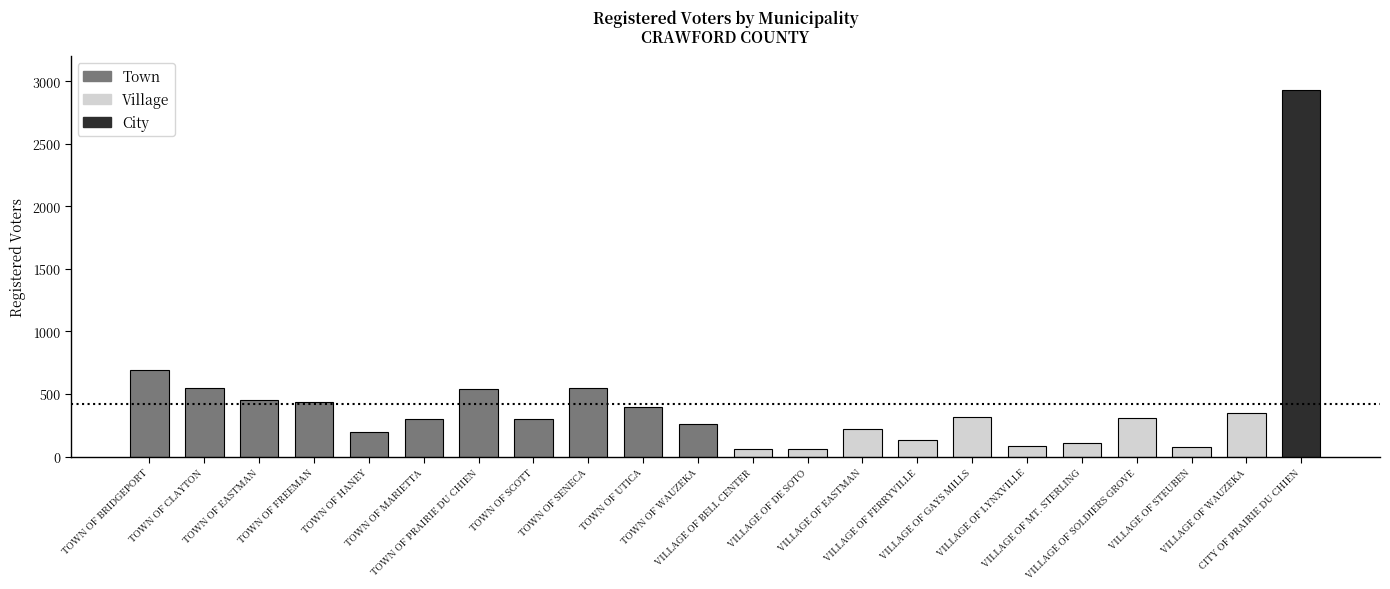

At which label does the data first exceed 306?

TOWN OF BRIDGEPORT